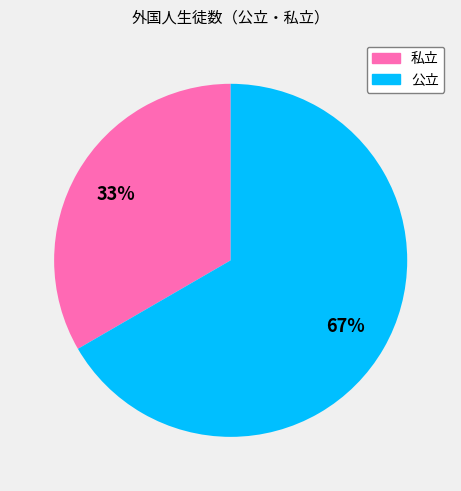

To the nearest percent, what percentage of the pie is 私立?

33%